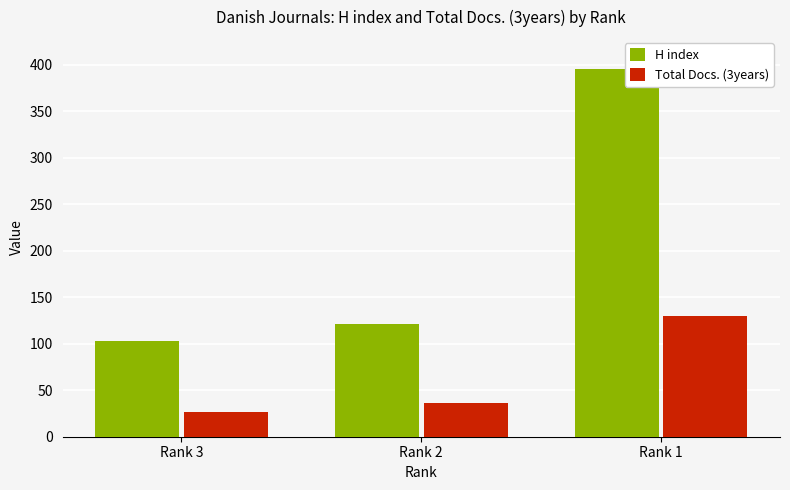

At which category is the sum across all series the highest?

Rank 1